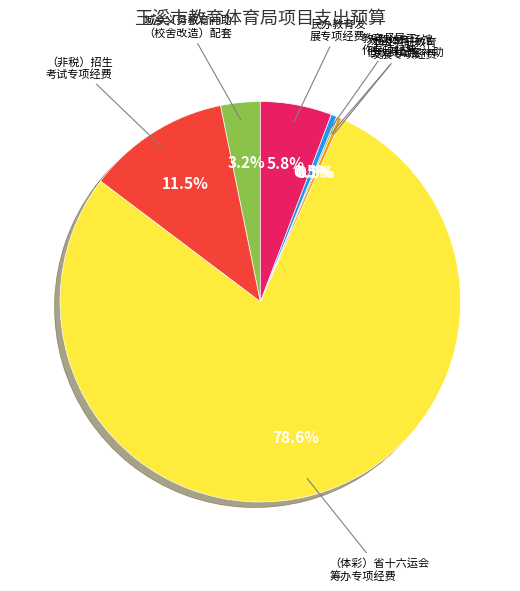

Is there any slice that represents more than half of the pie?

Yes